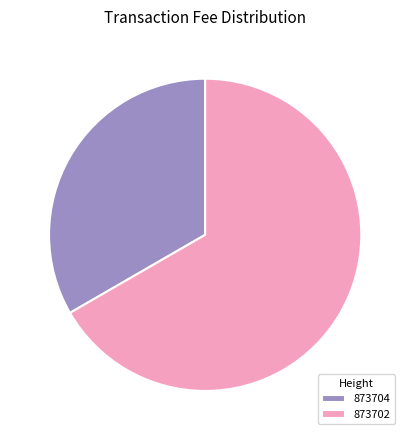

Does 873702 represent more than half of the total?

Yes